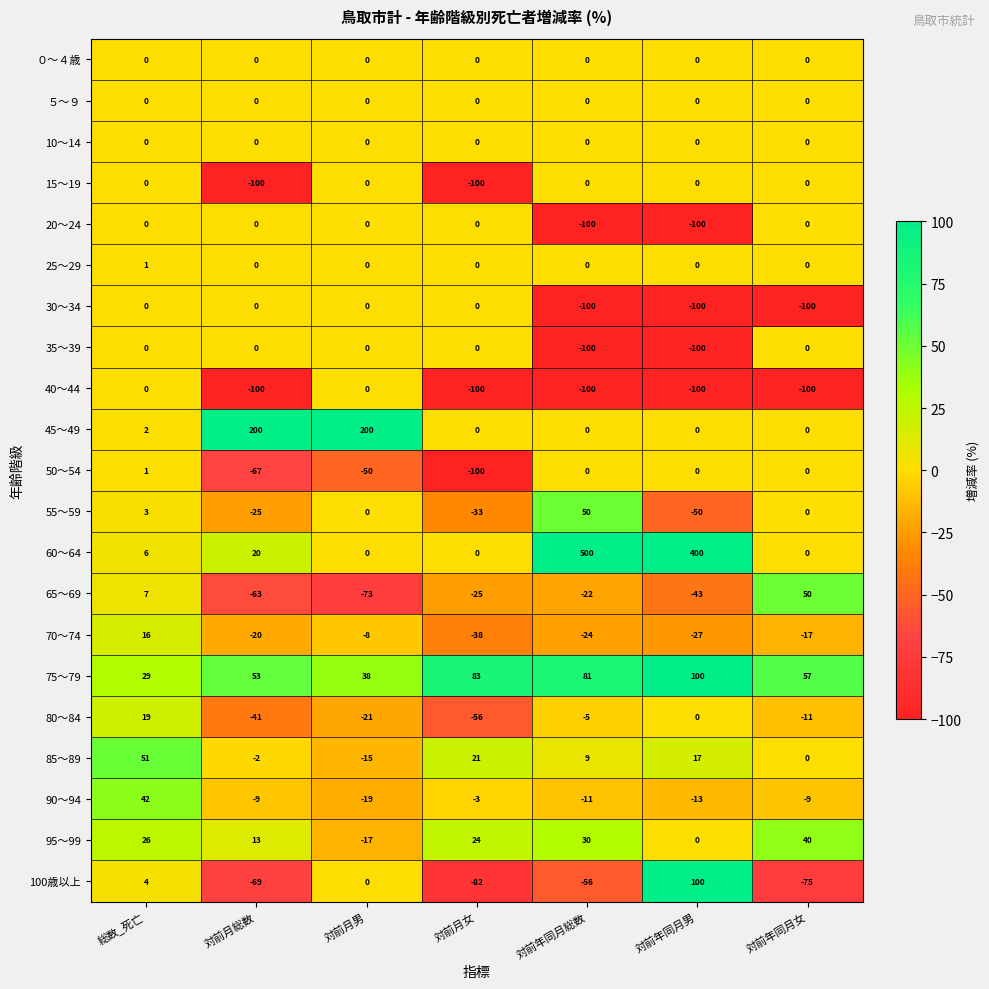

At how many categories does at least one series exceed 7?

7